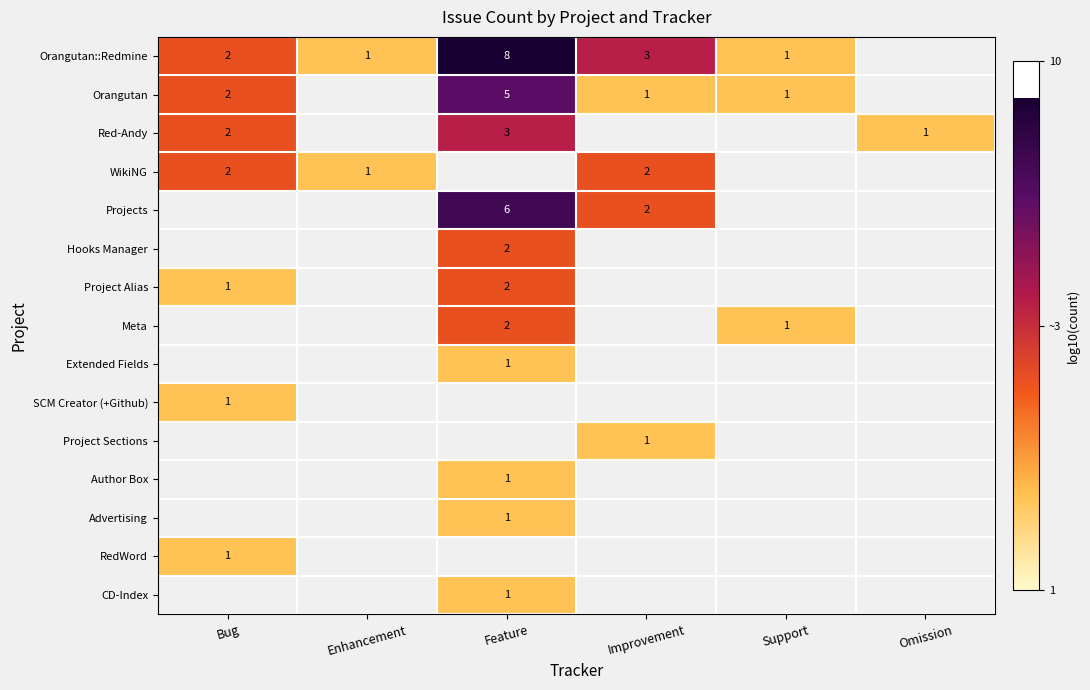

Where is Project Alias nearest to the value 0?

Bug